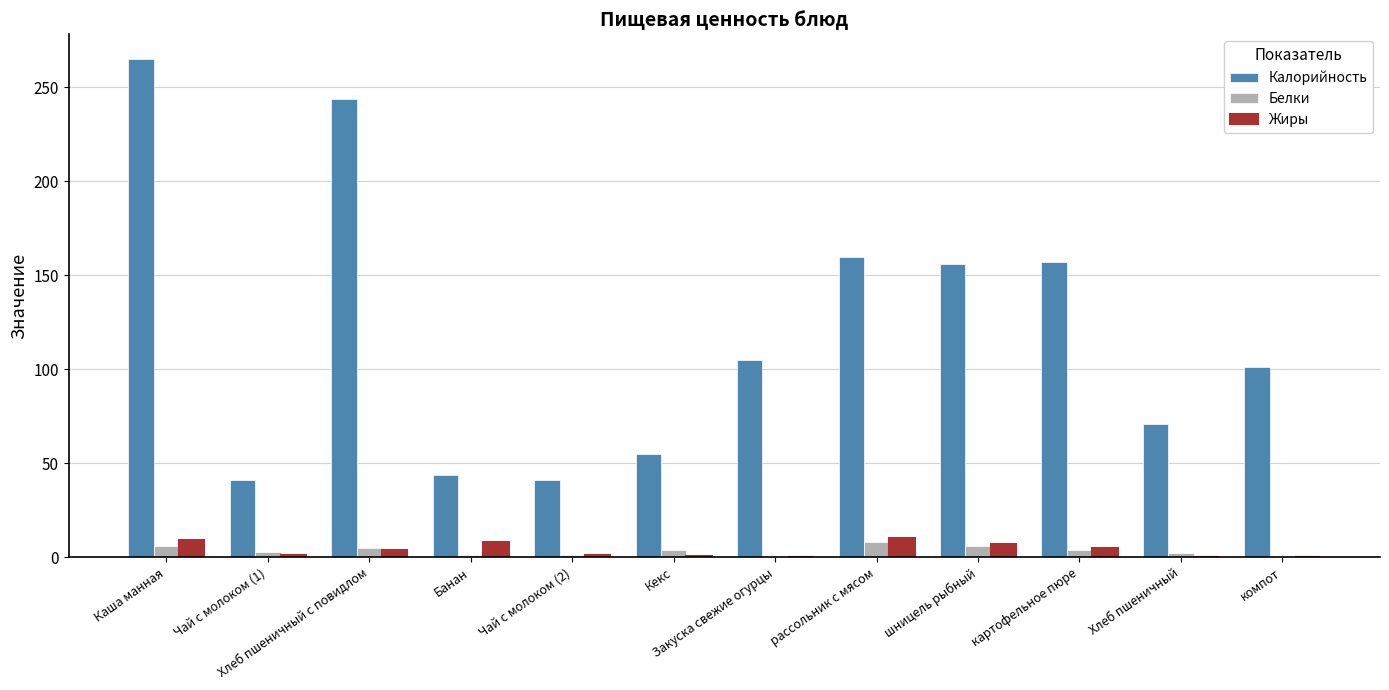

What is the spread (max minus min) of values at Хлеб пшеничный?

71.0